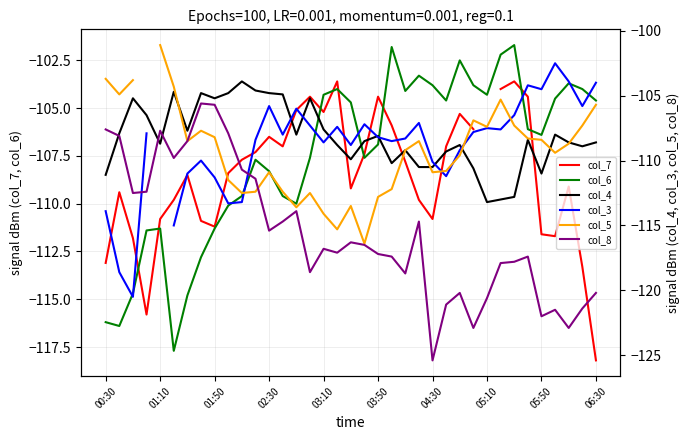

The col_6 series shows -104.3 at 03:10. True or false?

True